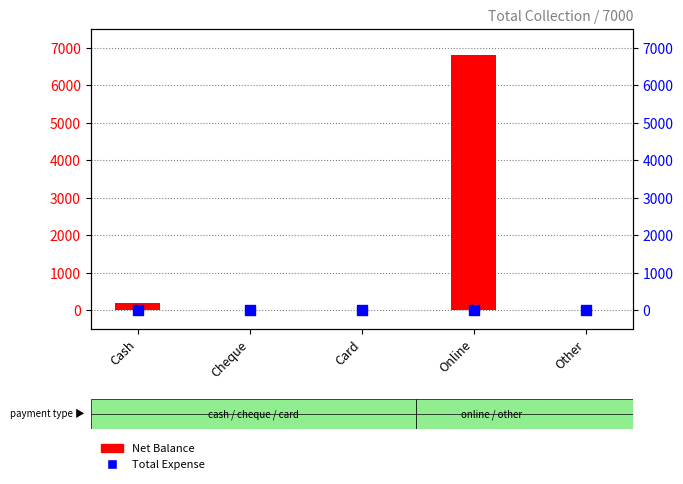

Which series has the widest spread of Y values?

Net Balance